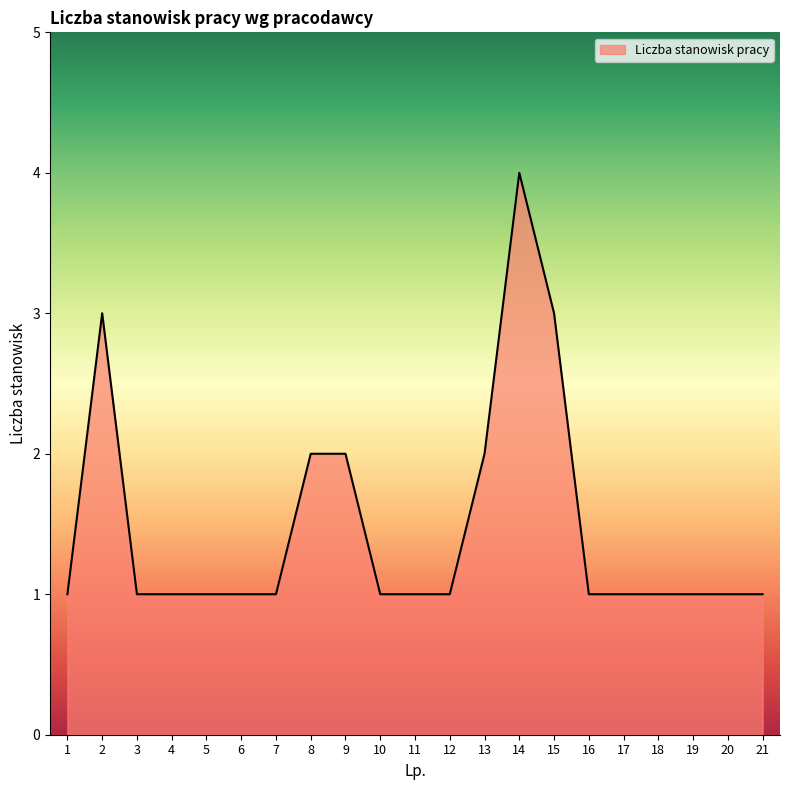

Reading left to right, what are all the values shown in this chart?

1=1	2=3	3=1	4=1	5=1	6=1	7=1	8=2	9=2	10=1	11=1	12=1	13=2	14=4	15=3	16=1	17=1	18=1	19=1	20=1	21=1